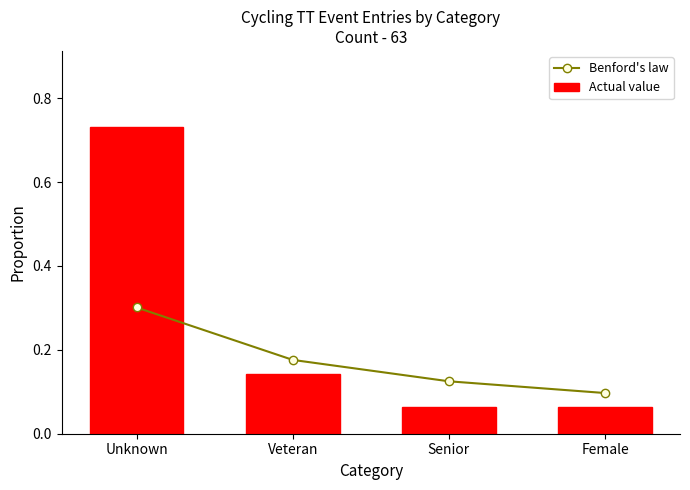

Which label corresponds to the smallest value in the chart?

Senior